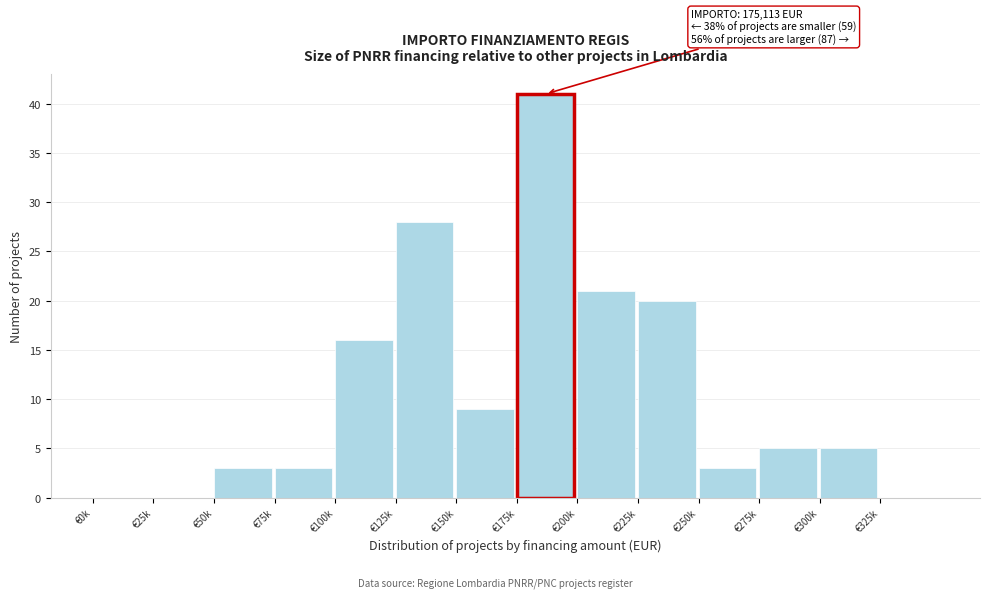

Reading right to left, what are all the values shown in this chart?

€325k=0	€300k=5	€275k=5	€250k=3	€225k=20	€200k=21	€175k=41	€150k=9	€125k=28	€100k=16	€75k=3	€50k=3	€25k=0	€0k=0